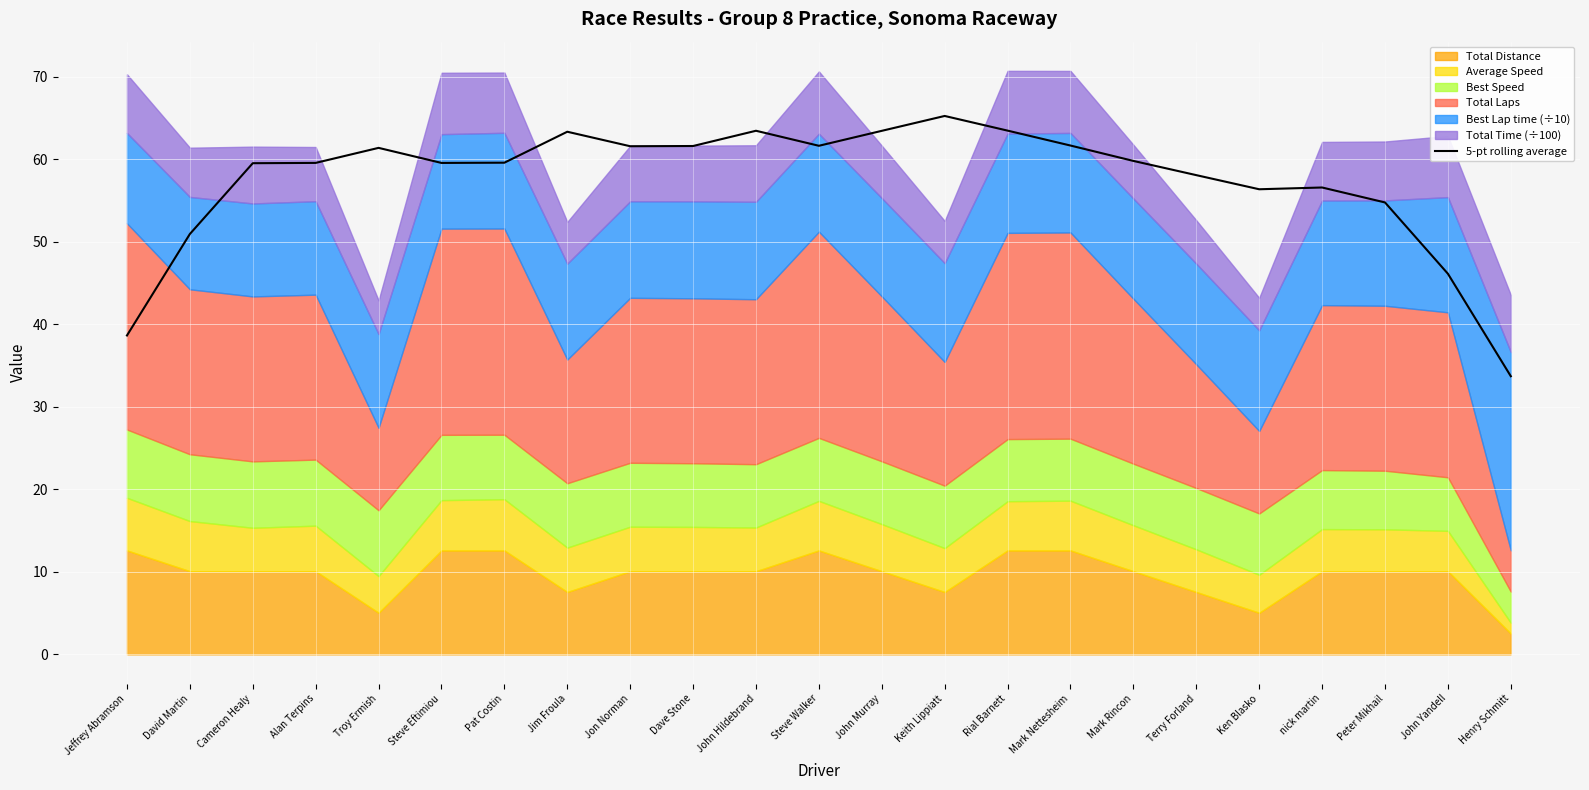

Reading right to left, extract all data points from this chart.

Henry Schmitt=33.7	John Yandell=46.1	Peter Mikhail=54.8	nick martin=56.6	Ken Blasko=56.4	Terry Forland=58.1	Mark Rincon=59.8	Mark Nettesheim=61.7	Rial Barnett=63.5	Keith Lippiatt=65.3	John Murray=63.5	Steve Walker=61.7	John Hildebrand=63.5	Dave Stone=61.6	Jon Norman=61.6	Jim Froula=63.4	Pat Costin=59.6	Steve Eftimiou=59.6	Troy Ermish=61.4	Alan Terpins=59.6	Cameron Healy=59.5	David Martin=51.0	Jeffrey Abramson=38.7